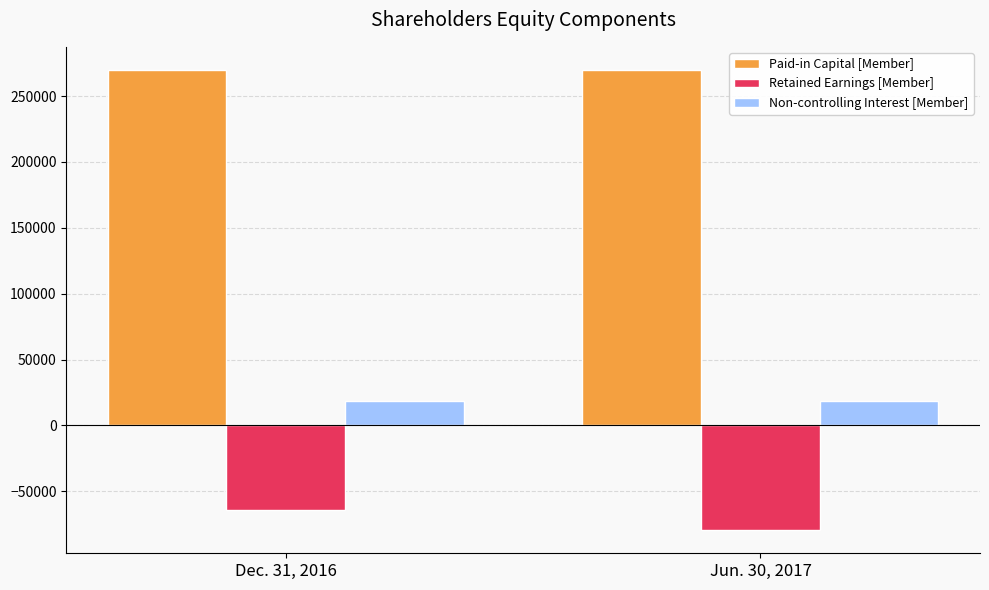

At Dec. 31, 2016, list the series in order from largest to smallest.

Paid-in Capital [Member], Non-controlling Interest [Member], Retained Earnings [Member]